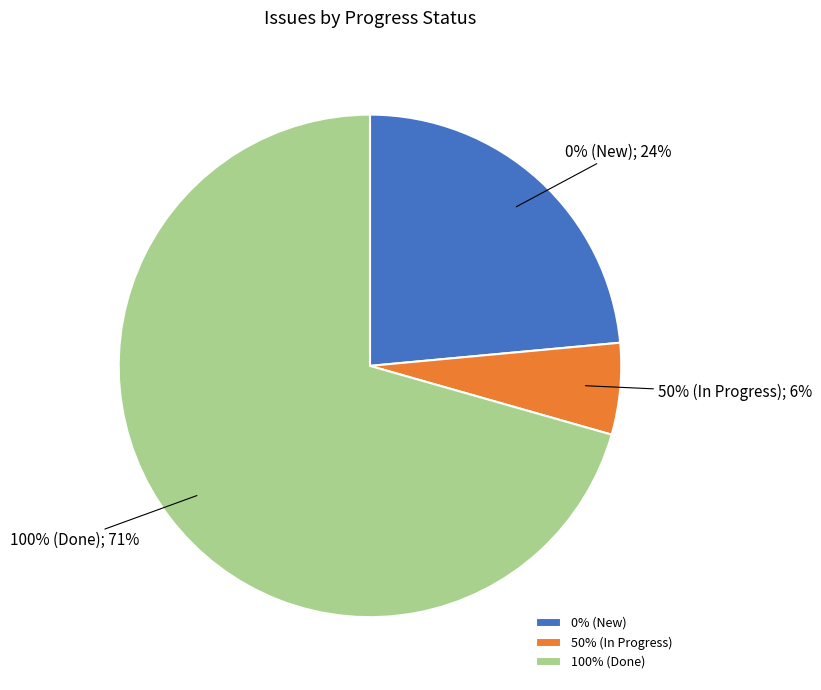

Is it true that 4532 is 1% of the pie?

False